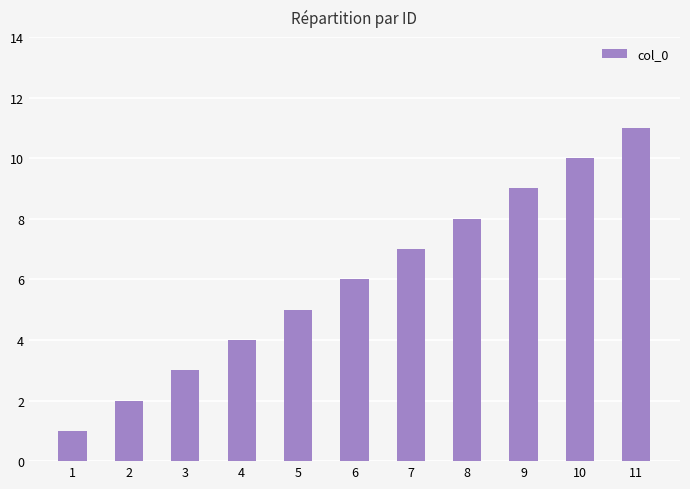

What is the difference between the maximum and minimum values?

10